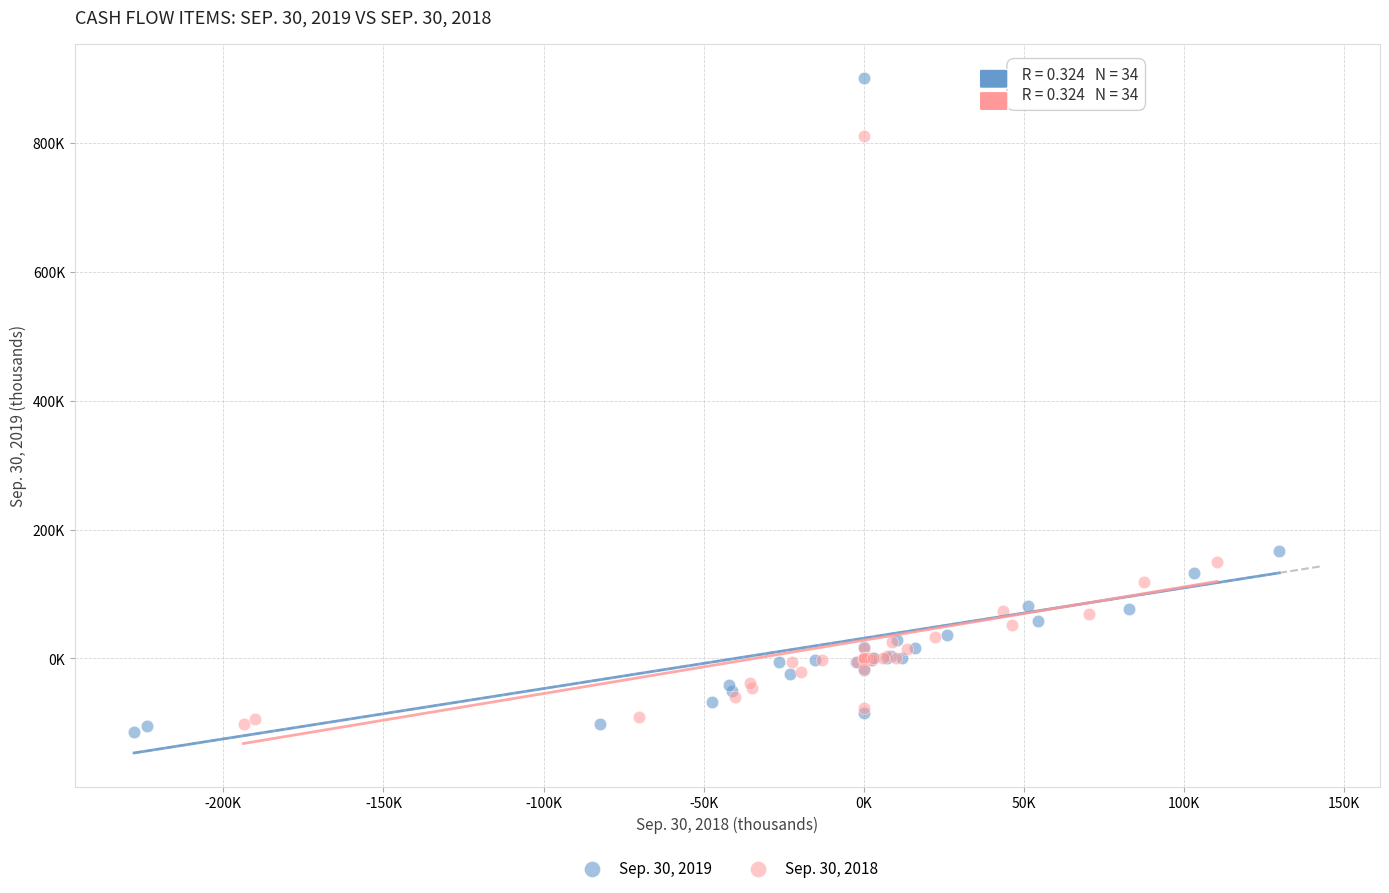

Which series reaches the maximum Y coordinate?

Sep. 30, 2019